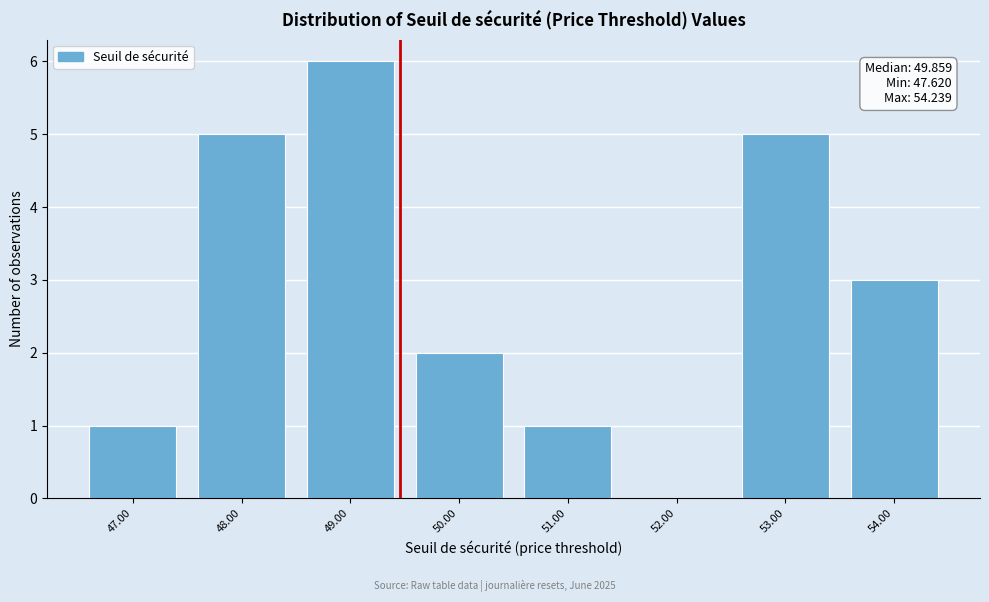

Reading left to right, extract all data points from this chart.

47.00=1	48.00=5	49.00=6	50.00=2	51.00=1	52.00=0	53.00=5	54.00=3